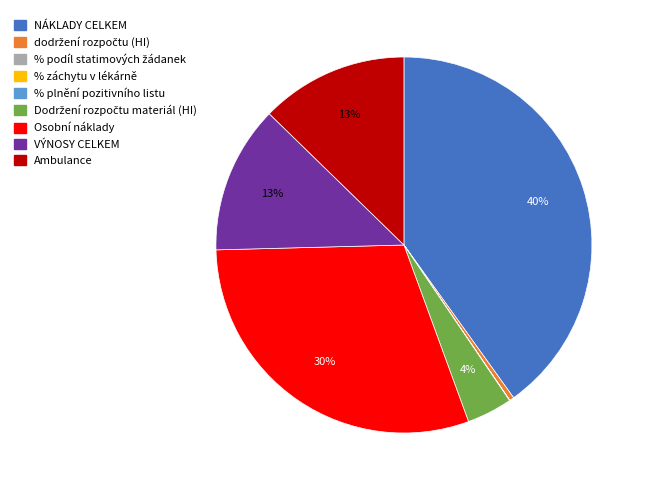

What percentage is the Osobní náklady slice, to the nearest percent?

30%